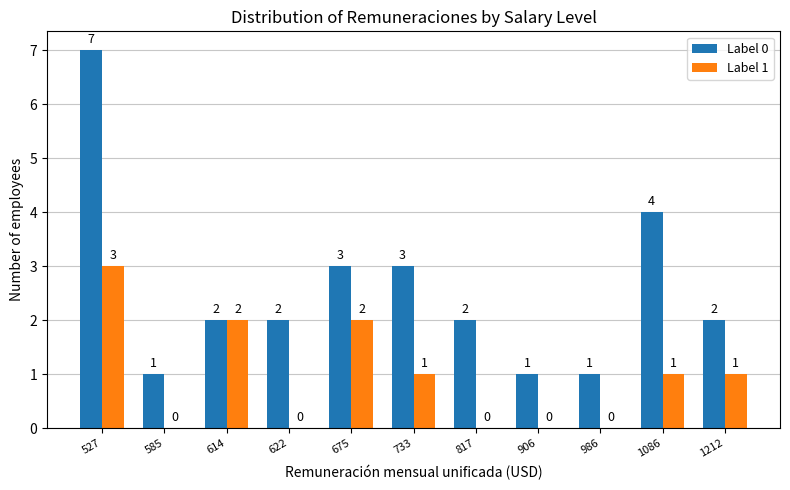

Are the bars horizontal?

No